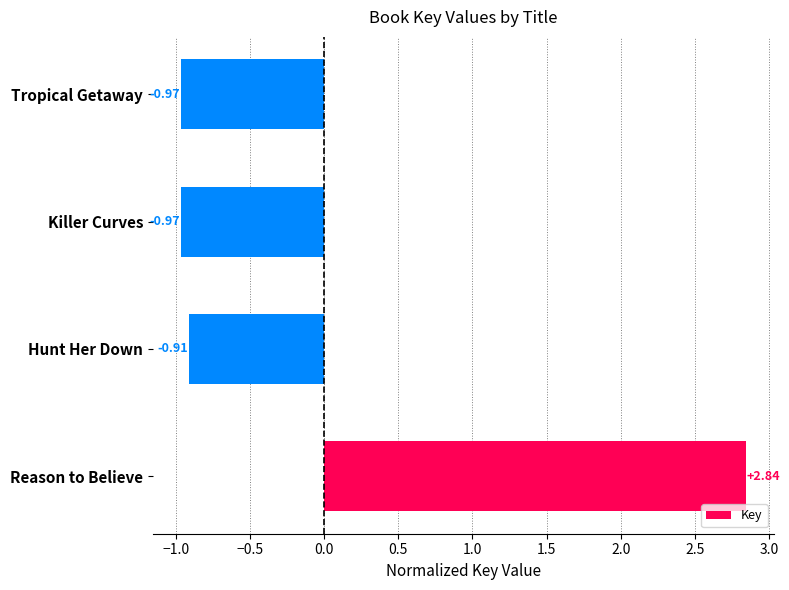

What is the sum of the values at Reason to Believe and Killer Curves?

1.9